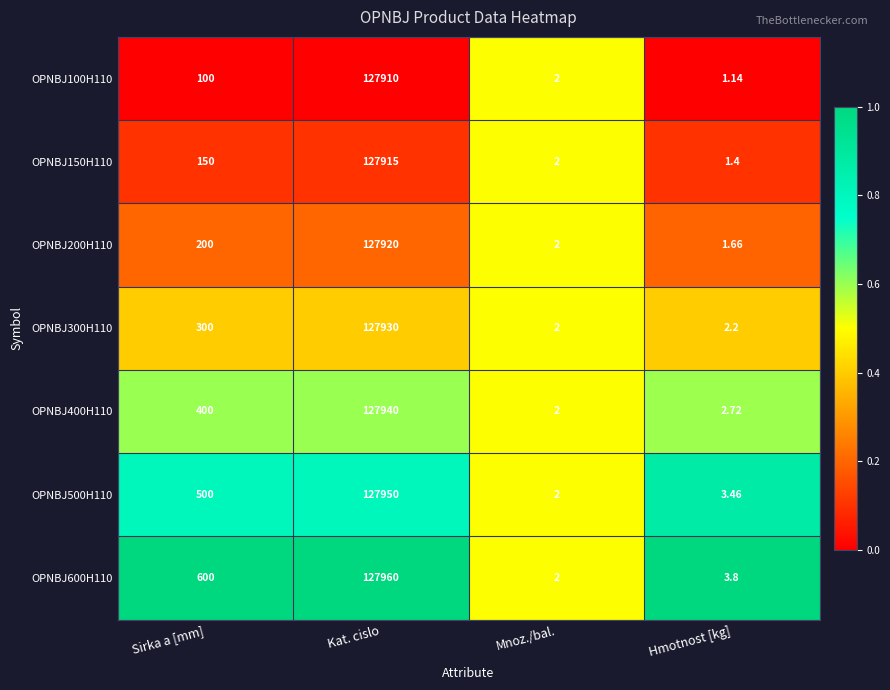

Where is OPNBJ150H110 nearest to the value 63958?

Sirka a [mm]